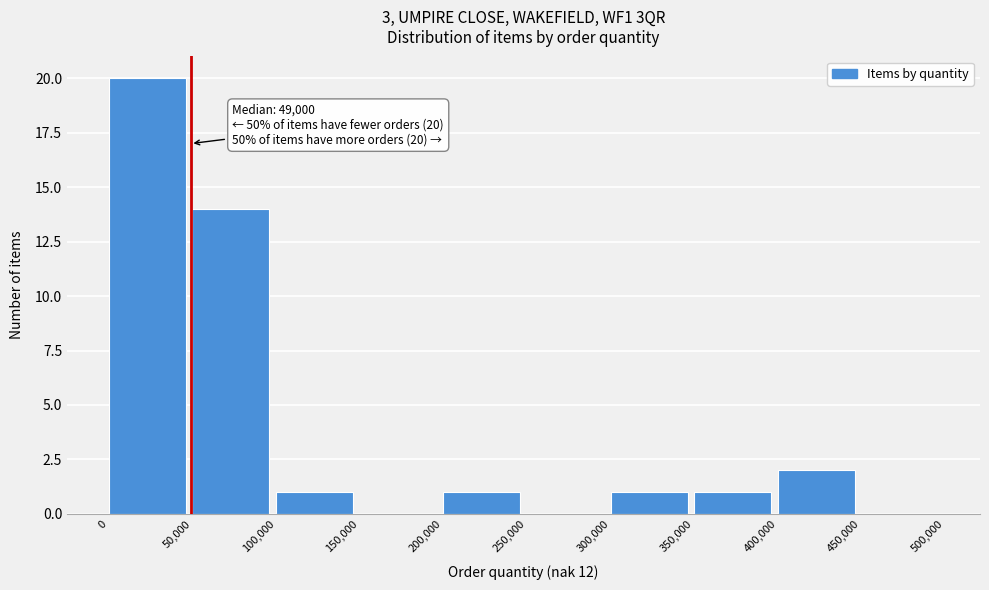

Which range on the x-axis has the tallest bar?

0 to 50,000